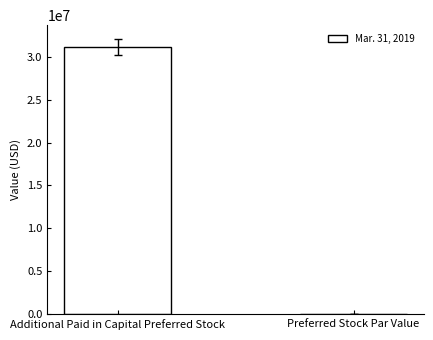

Reading right to left, what are all the values shown in this chart?

Preferred Stock Par Value=3268	Additional Paid in Capital Preferred Stock=31136849